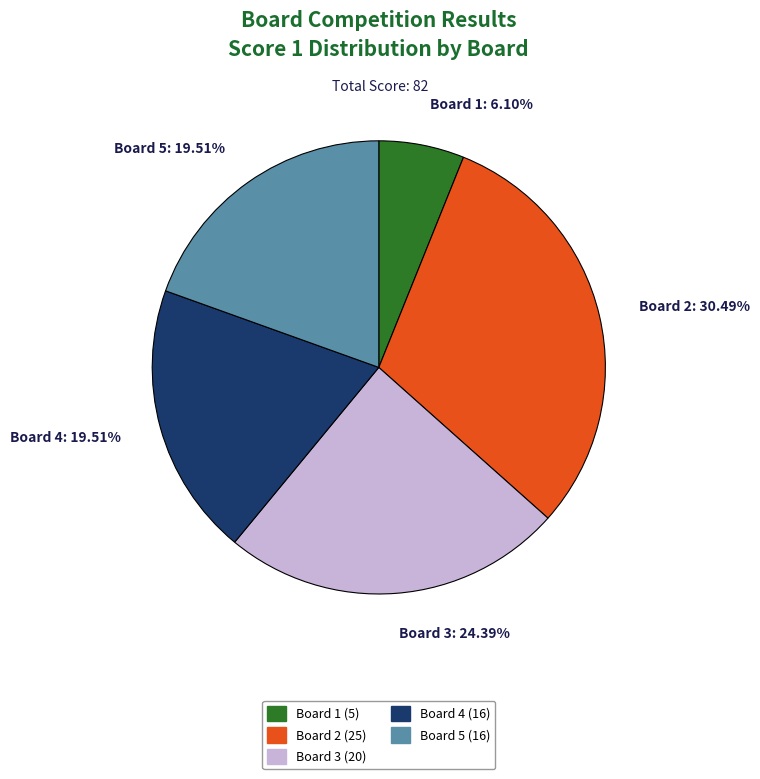

Which has a higher value, Board 1 or Board 2?

Board 2